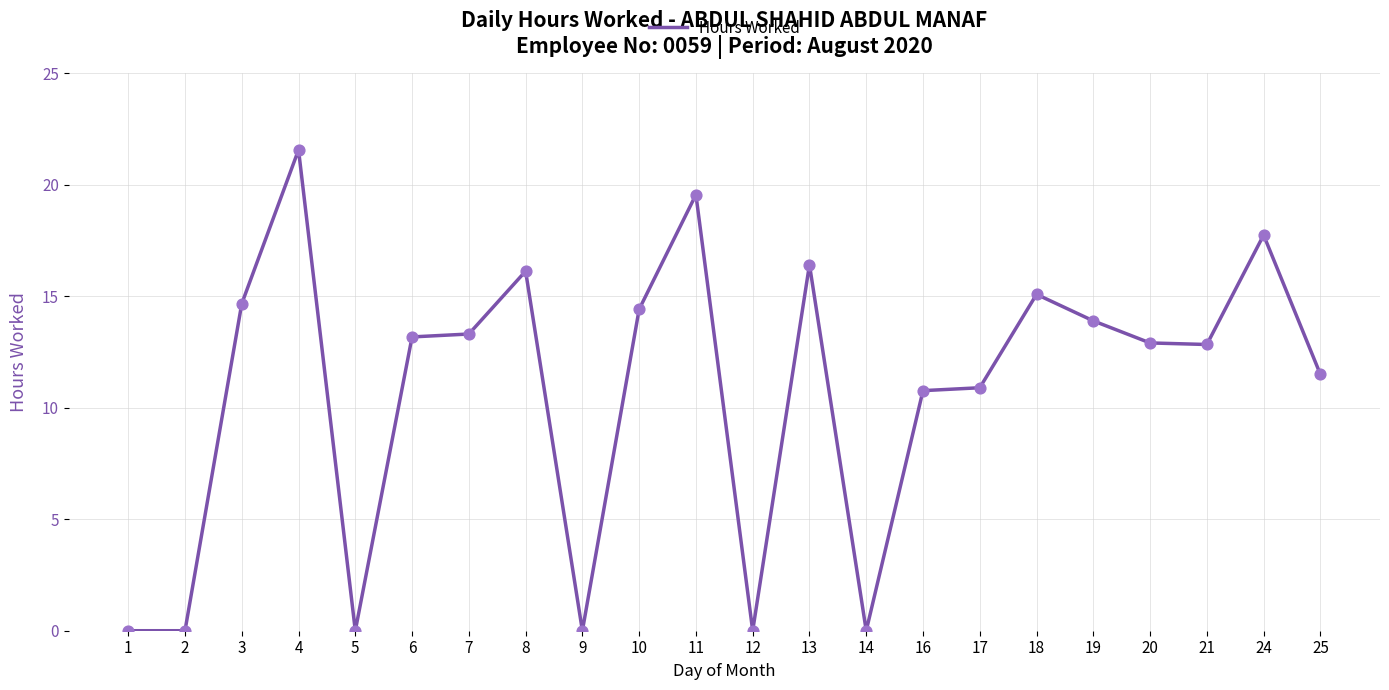

Which has a higher value, 5 or 10?

10